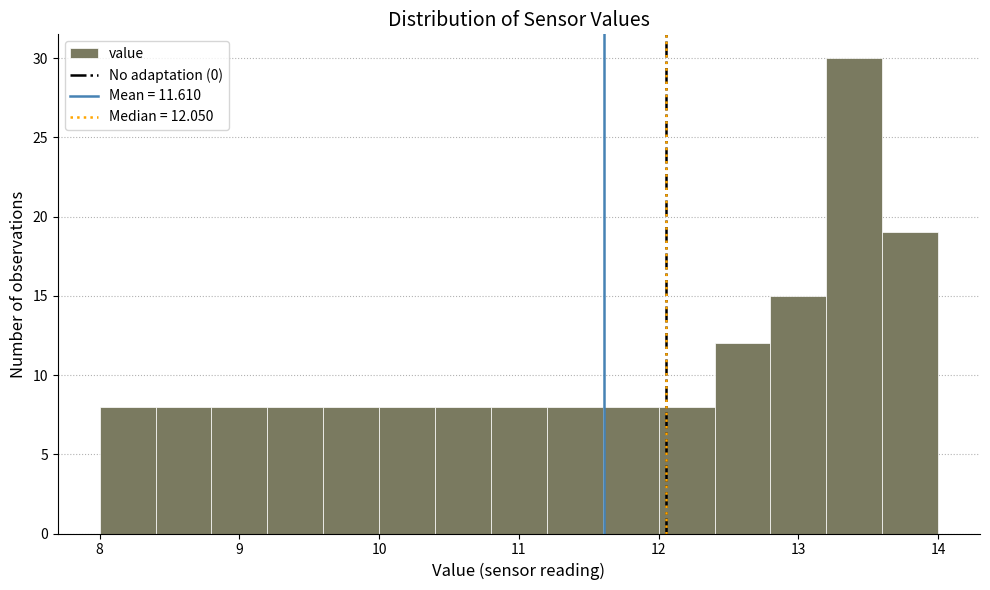

Which range on the x-axis has the tallest bar?

13.2 to 13.6